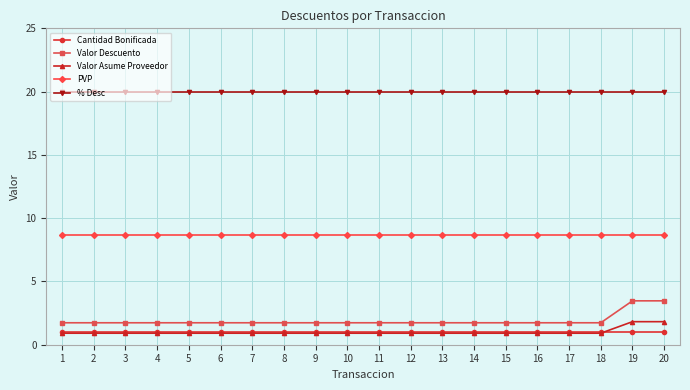

What is the difference between the highest and lowest values at 2?

19.1